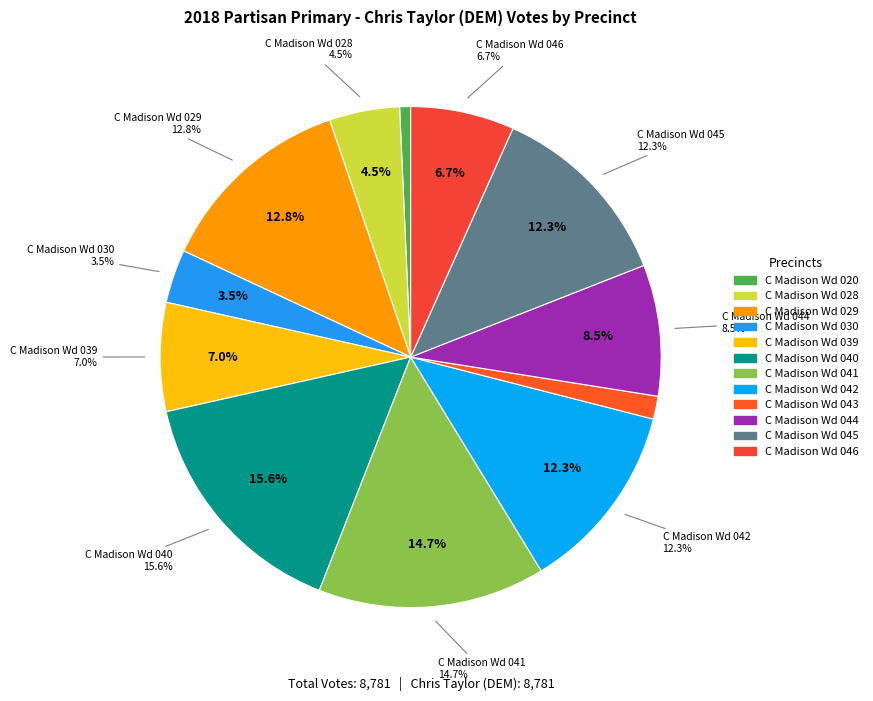

Is the sum of C Madison Wd 043 and C Madison Wd 020 greater than half?

No